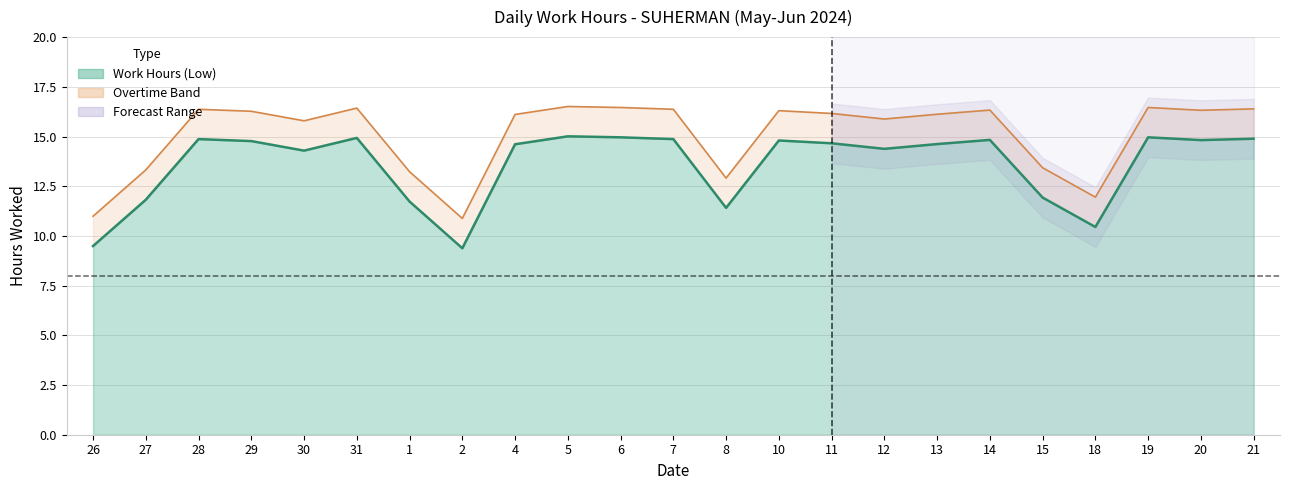

True or false: there are more than 2 points higher than both neighbors.

True